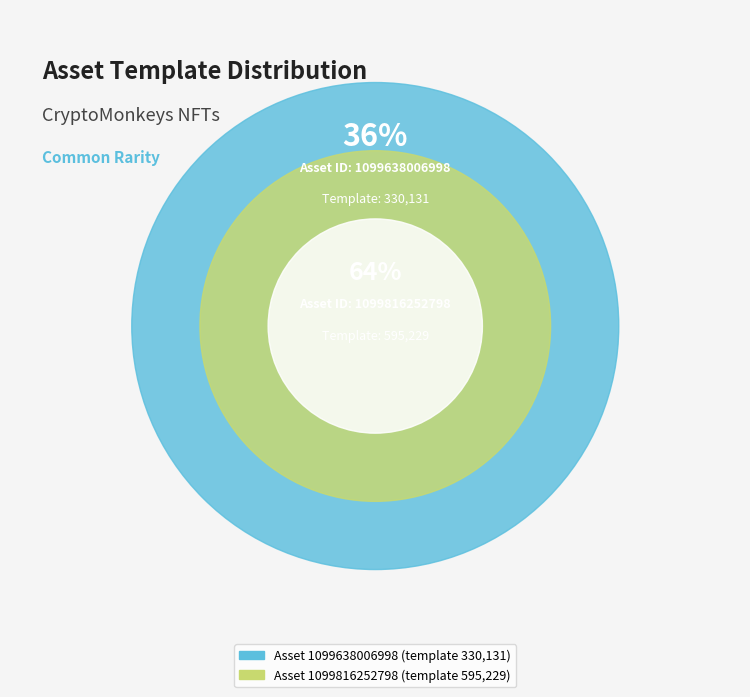

Is it true that 1099816252798 is 76% of the pie?

False